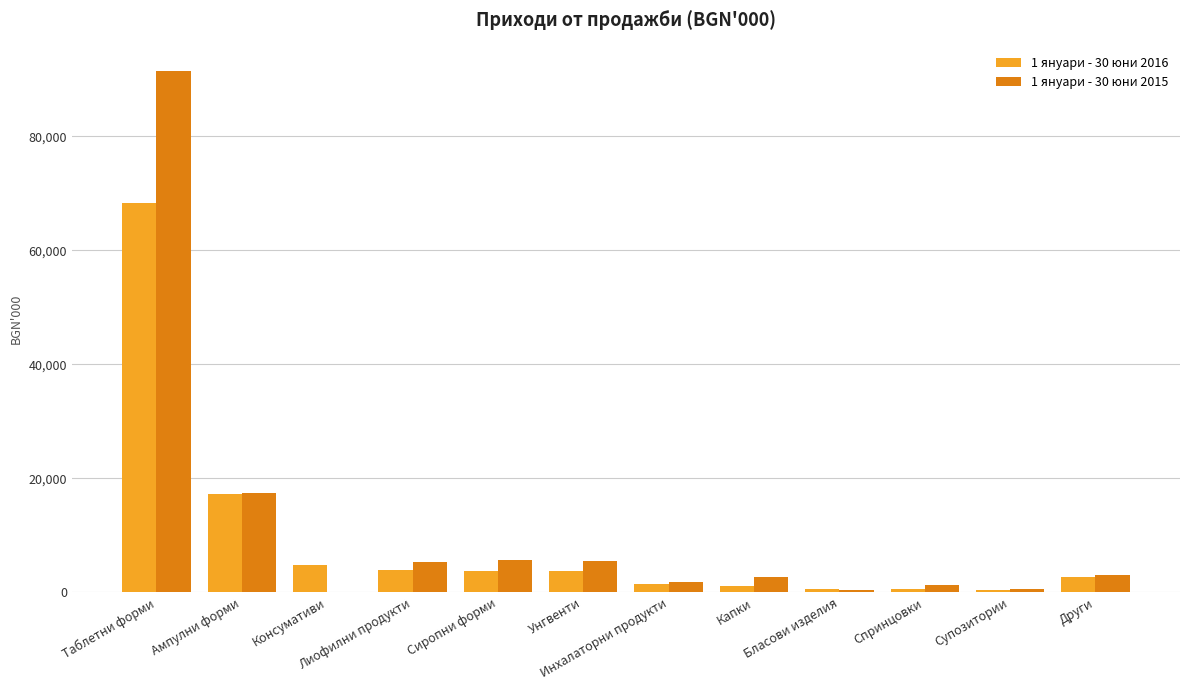

True or false: 1 януари - 30 юни 2016 has a value of 649 at Други.

False